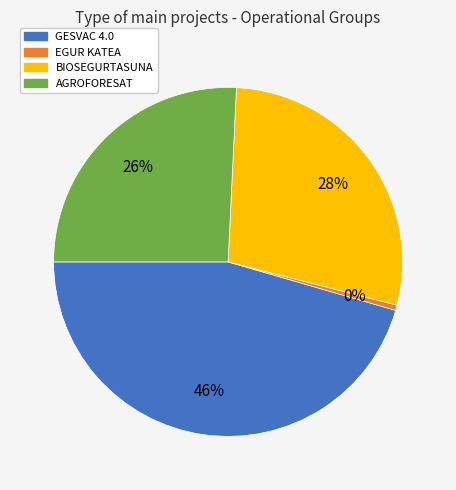

Do GESVAC 4.0 and EGUR KATEA together represent more than half of the pie?

No